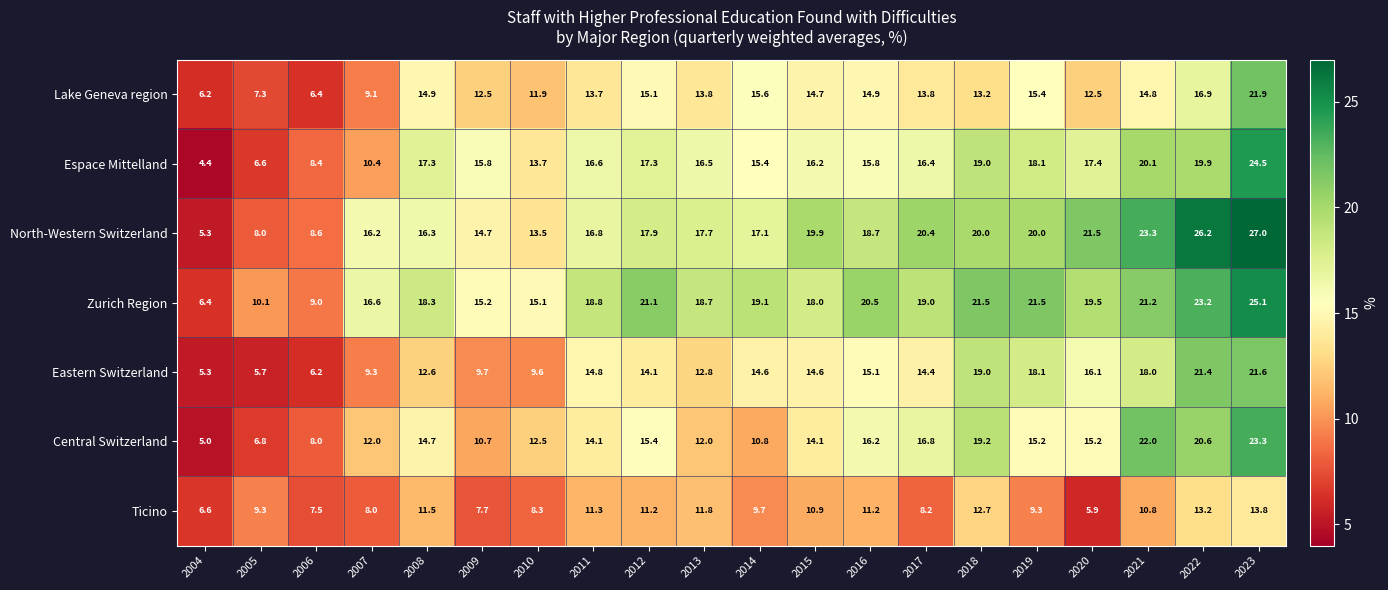

The Eastern Switzerland series shows 18.0 at 2021. True or false?

True